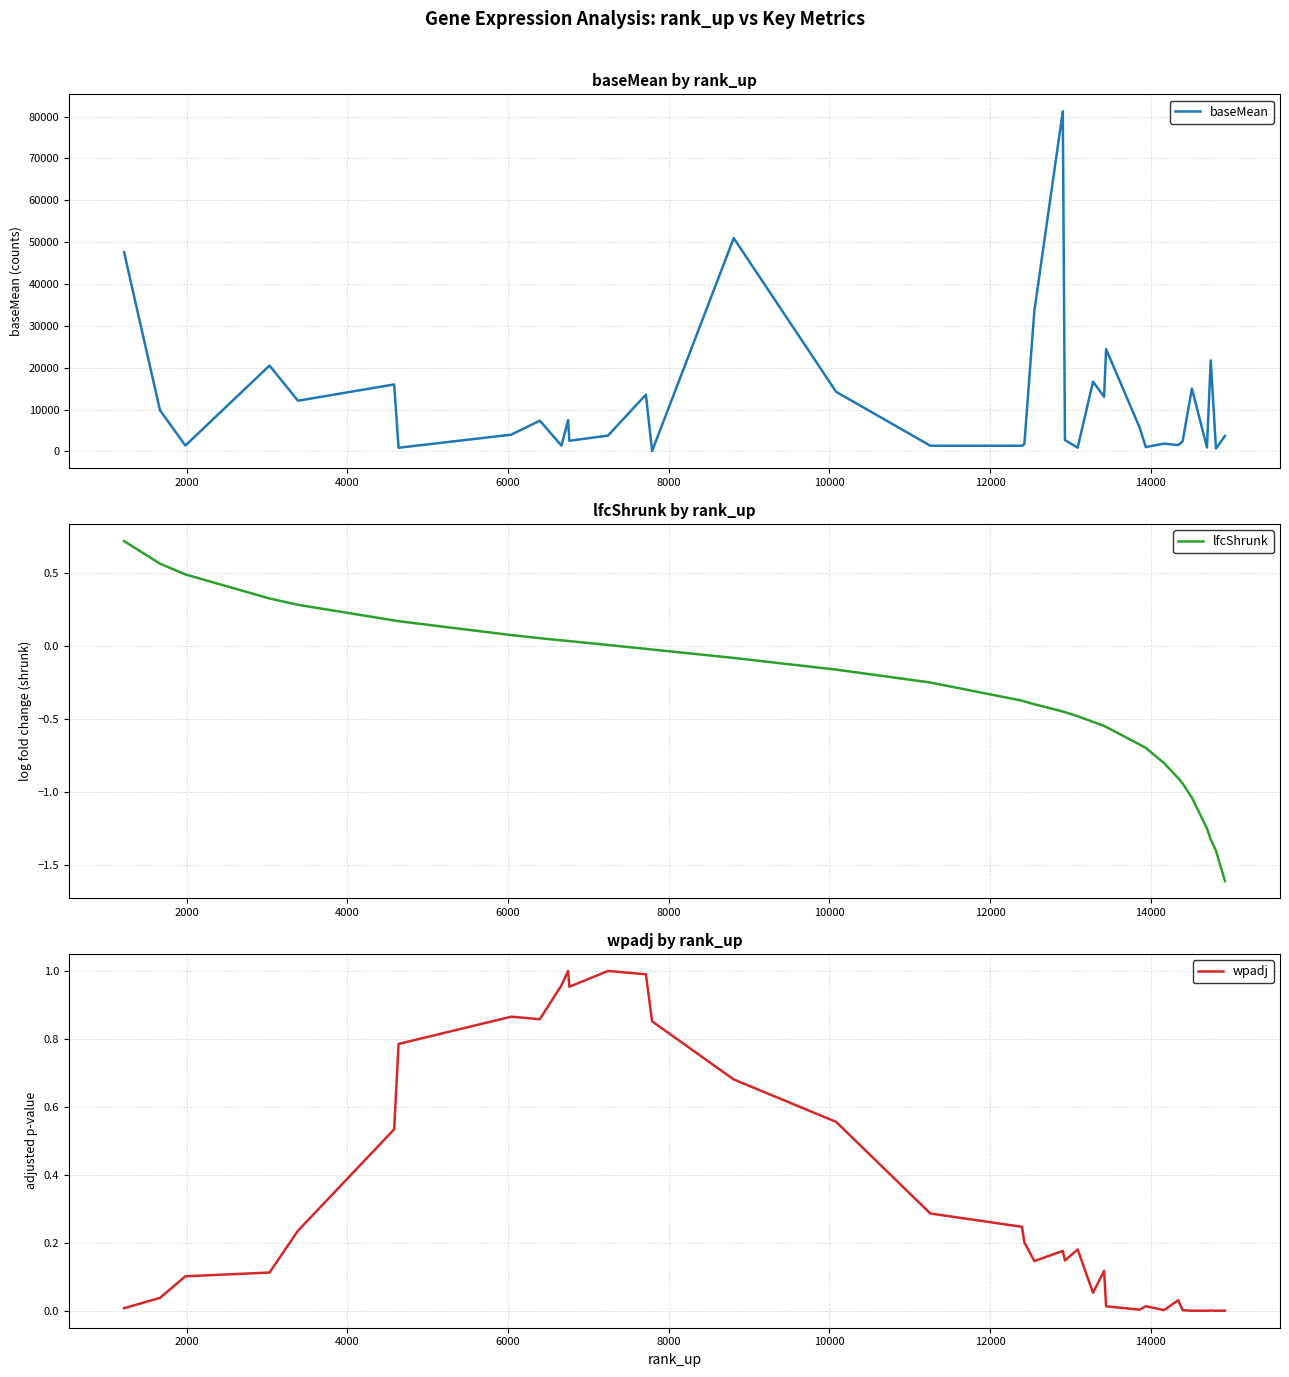

Does the chart have visible grid lines?

Yes